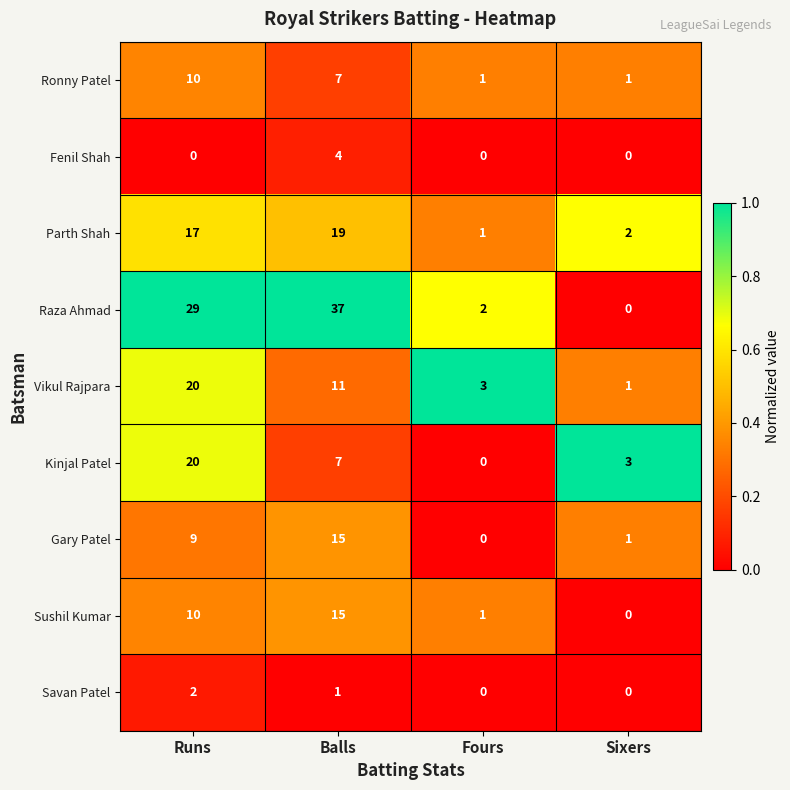

Which series has the largest total across all categories?

Raza Ahmad